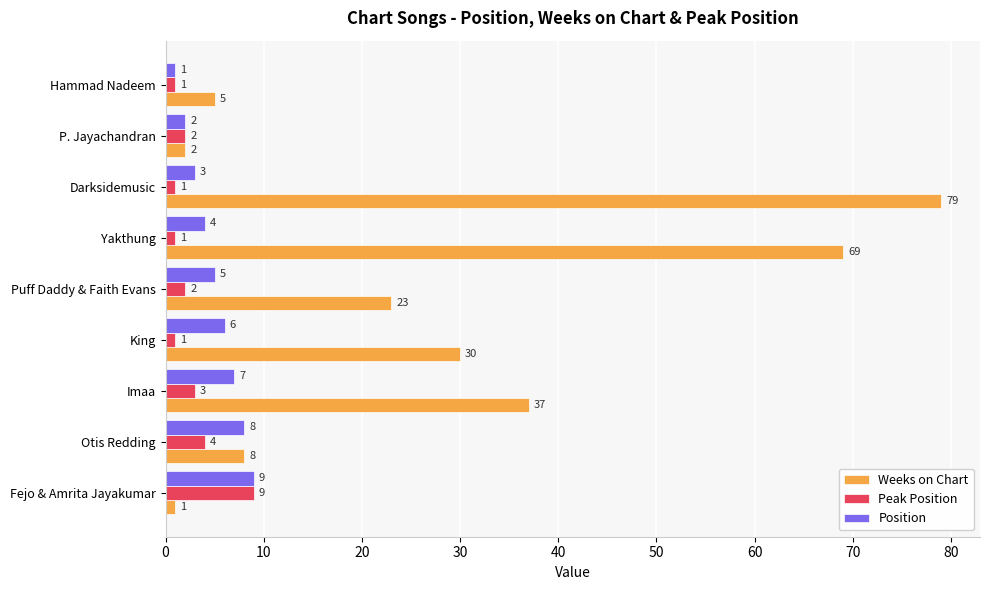

What are all the series names shown in the legend?

Weeks on Chart, Peak Position, Position